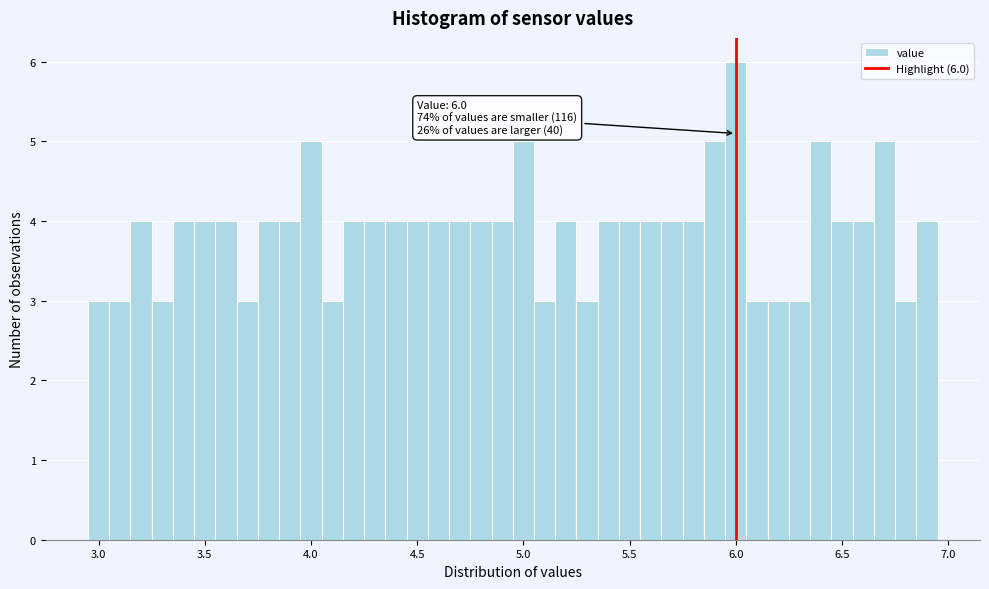

Around what value on the x-axis is the tallest bar? Give the approximate position of its centre, as read against the axis.

6.00